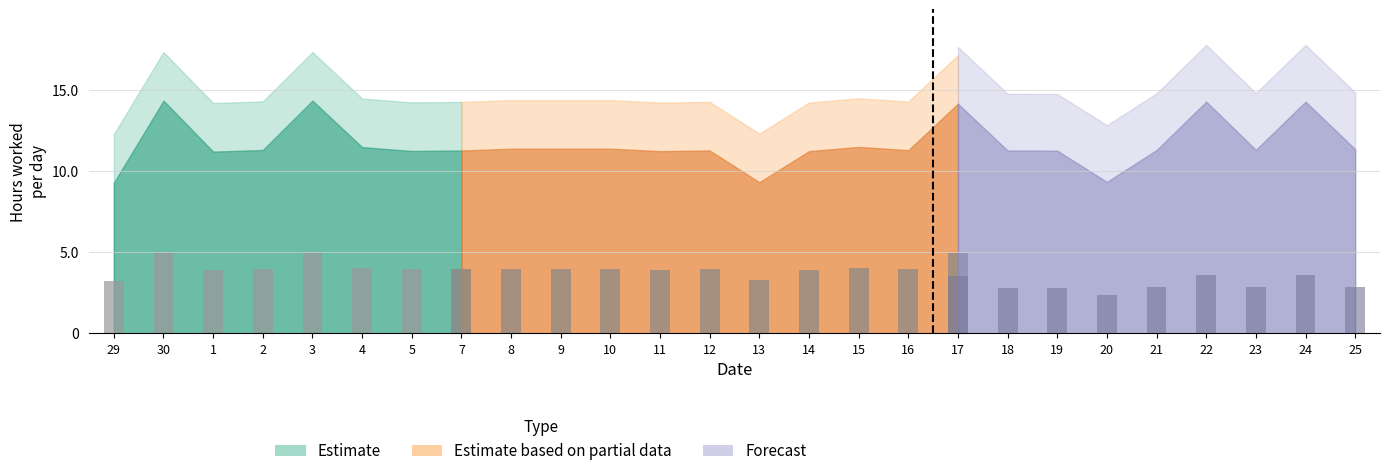

How many bars are there in each group?

3